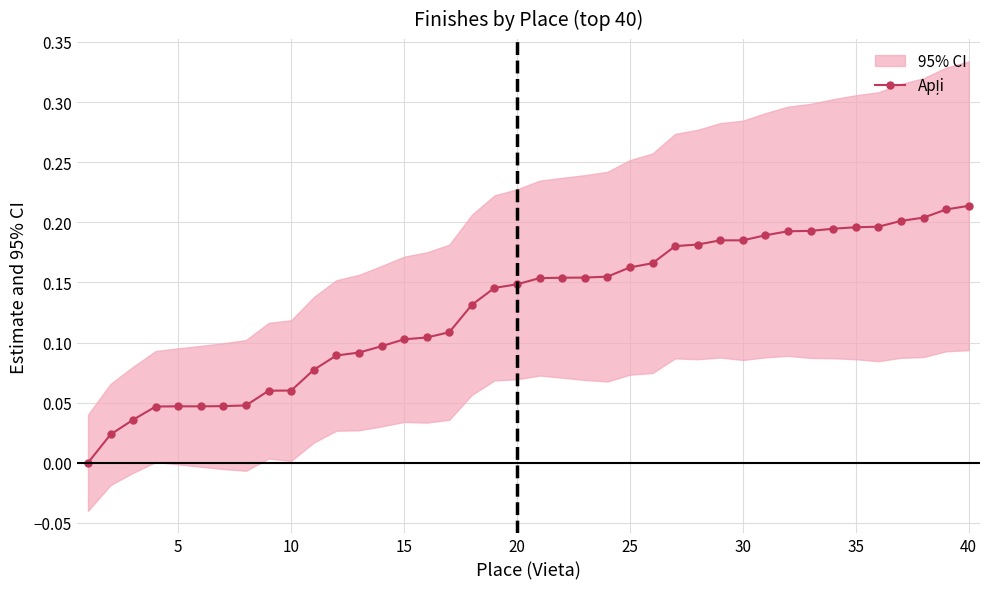

True or false: the data has more than 2 interior local peaks.

False